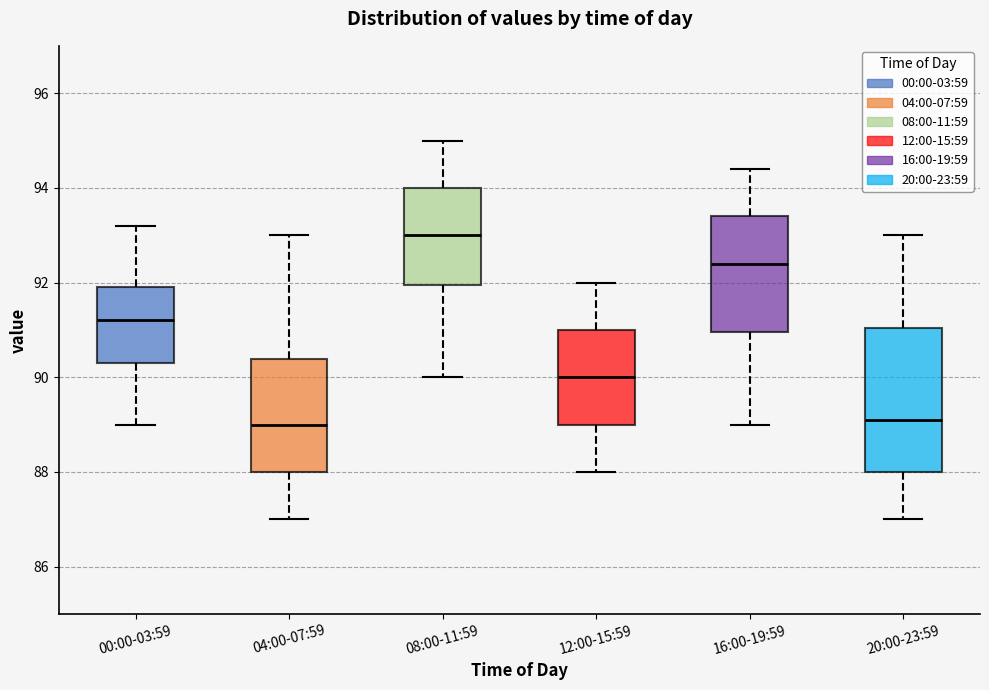

Which box is the tallest, from its lower edge to its upper edge?

20:00-23:59